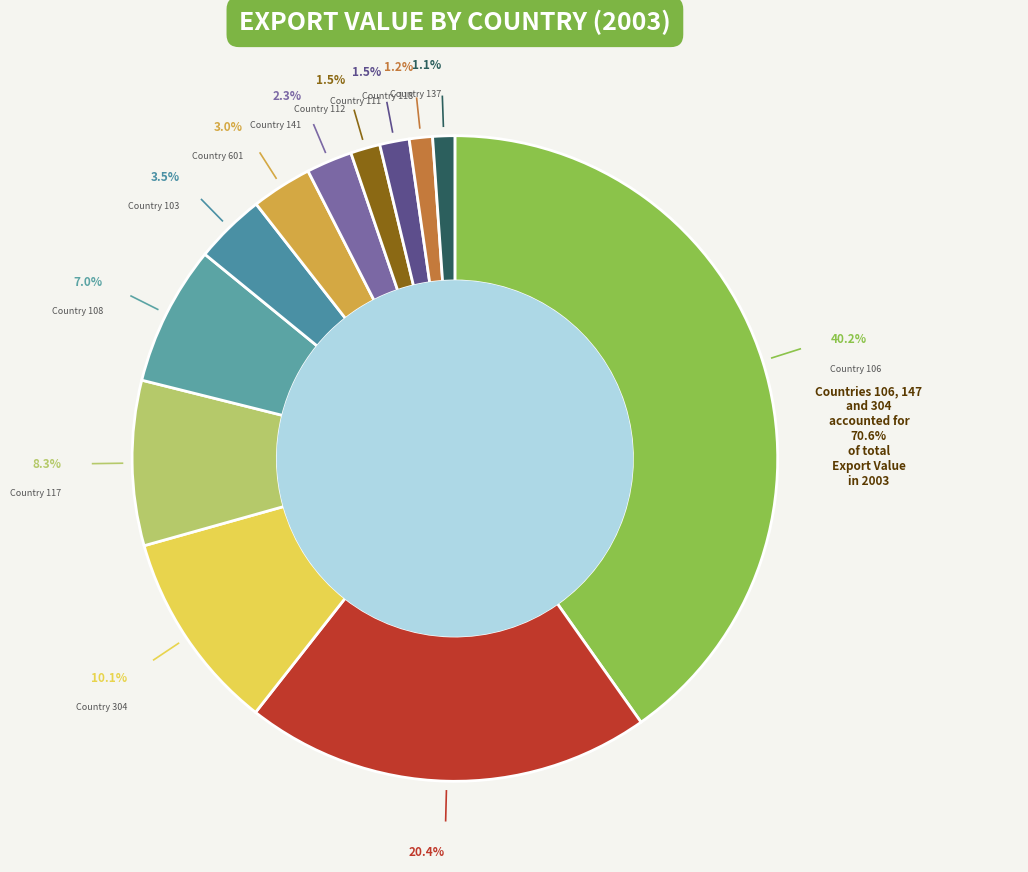

How many slices are in this pie chart?

12